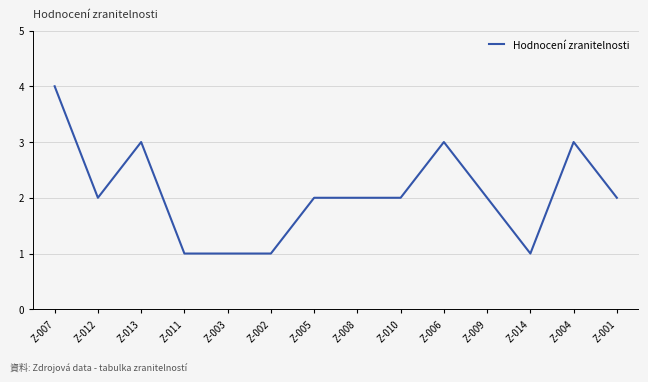

Between Z-007 and Z-005, which is larger?

Z-007